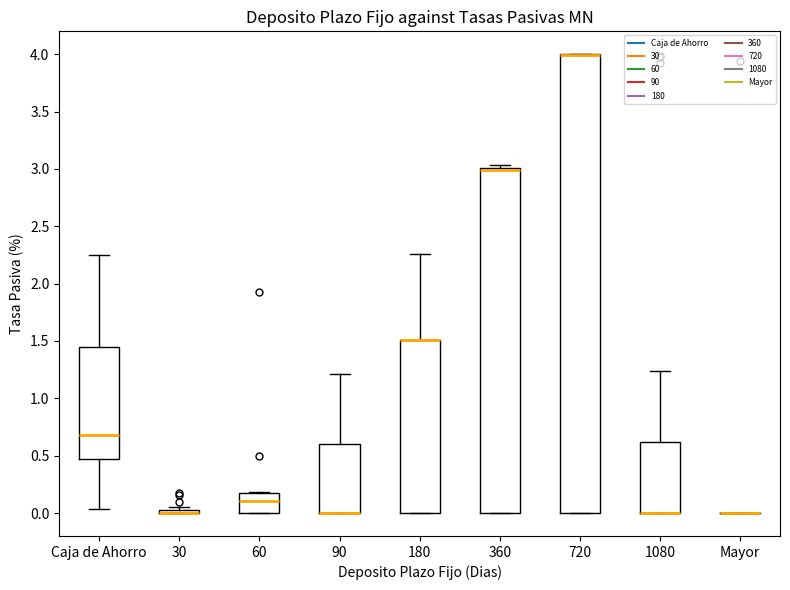

Comparing the boxes themselves (not the whiskers), which one is the tallest?

720